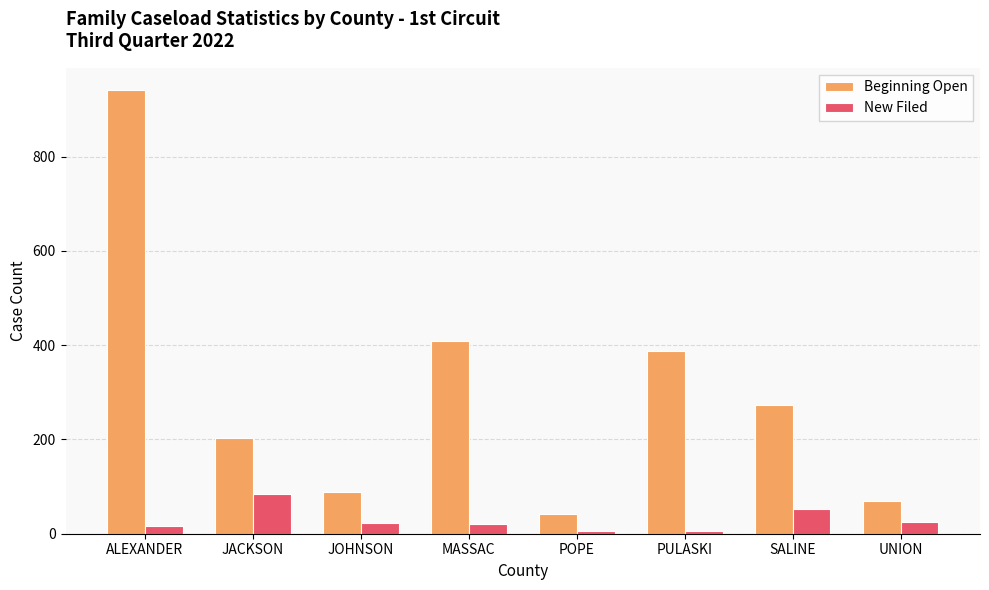

Rank the series at ALEXANDER from highest to lowest value.

Beginning Open, New Filed